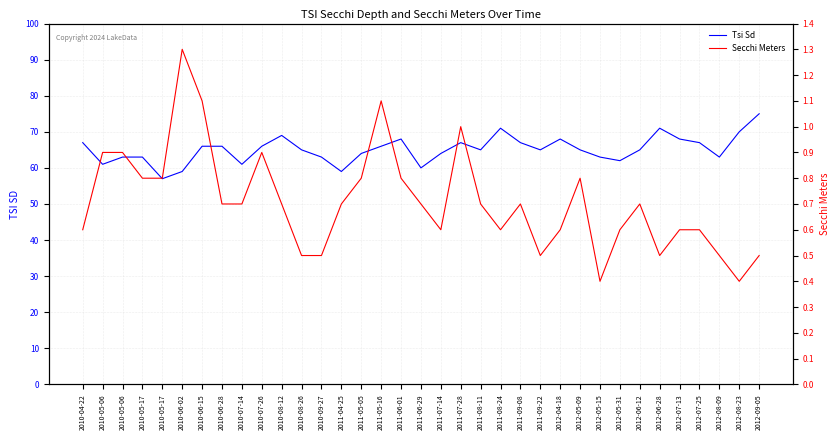

Is the value of Secchi Meters at 2012-08-23 greater than the value of Tsi Sd at 2010-04-22?

No